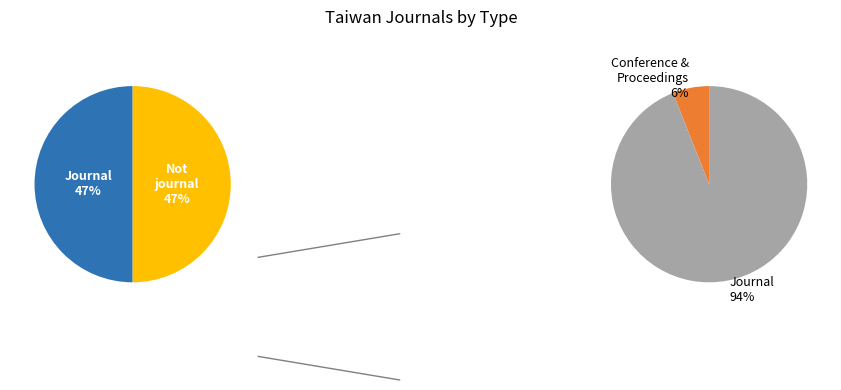

Is there any slice that represents more than half of the pie?

Yes